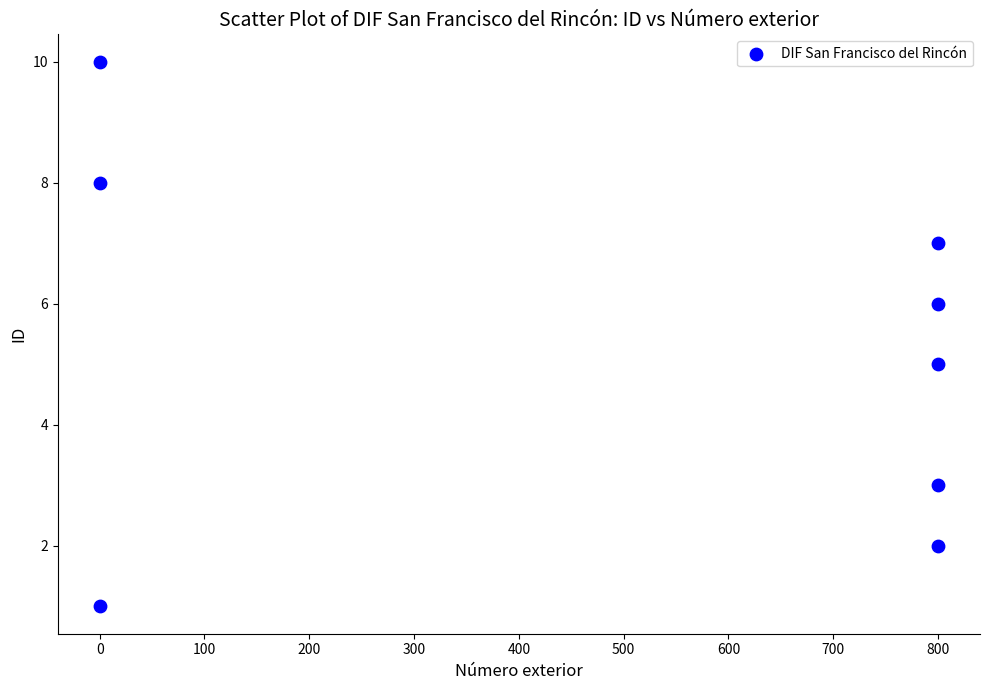

What is the average X value?

500